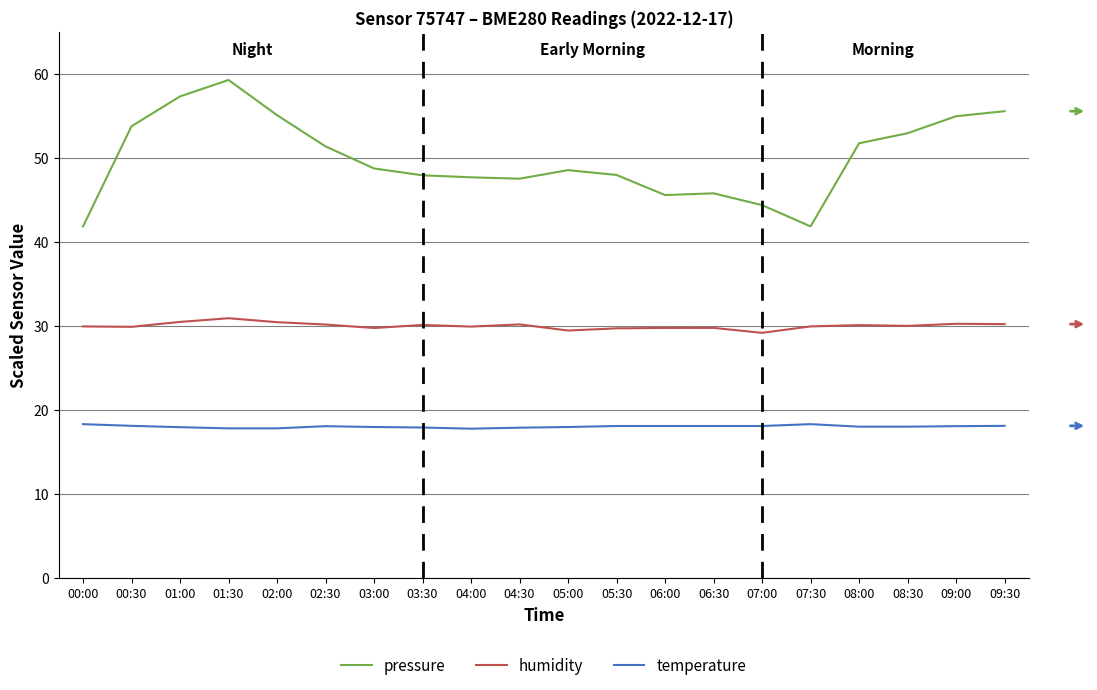

True or false: pressure and humidity cross at least once.

False